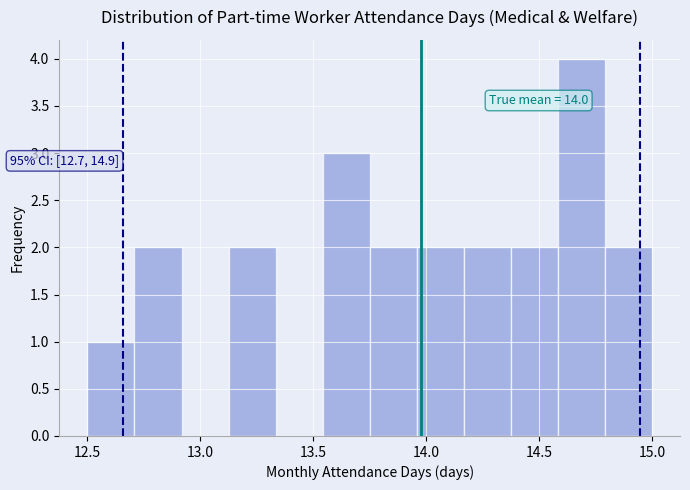

Which range on the x-axis has the tallest bar?

14.60 to 14.80